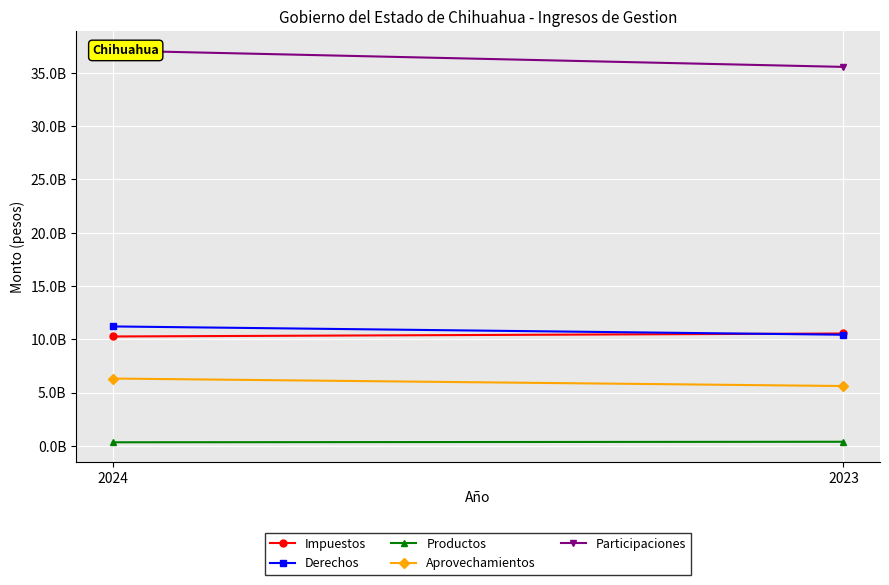

Reading left to right, extract all data points from this chart.

Impuestos: 10261425938	10540871259
Derechos: 11203877702	10426054002
Productos: 331128450	381139208
Aprovechamientos: 6313777943	5611626513
Participaciones: 37092685767	35562226065